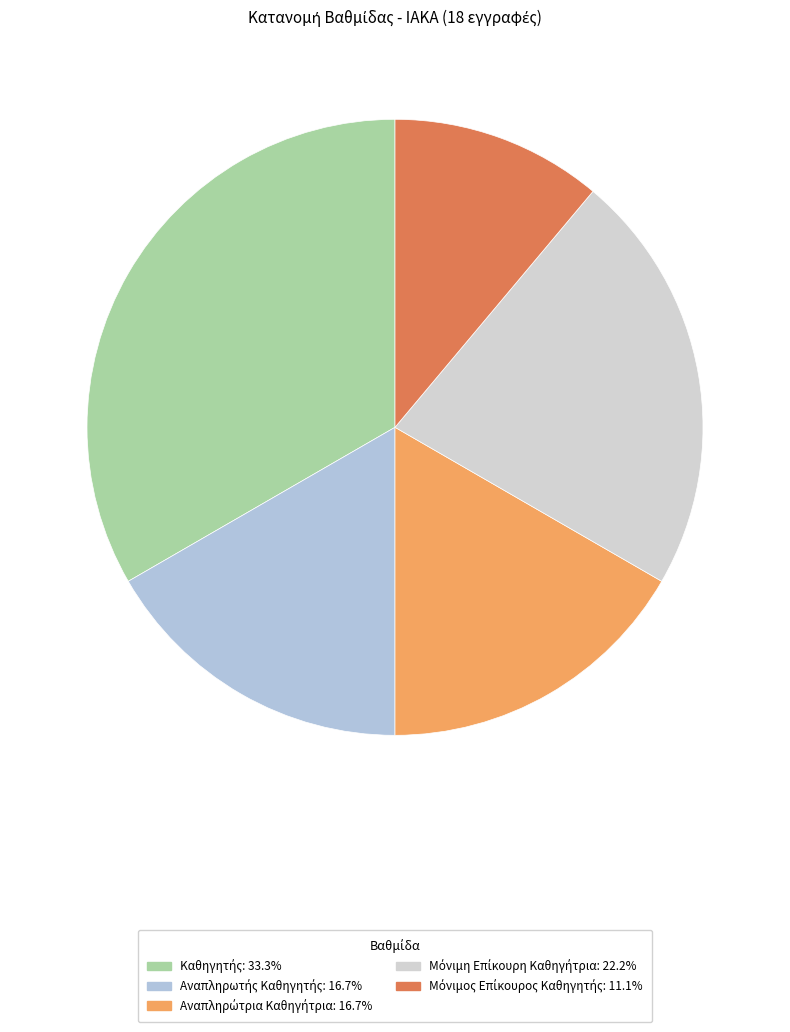

How many slices are in this pie chart?

5